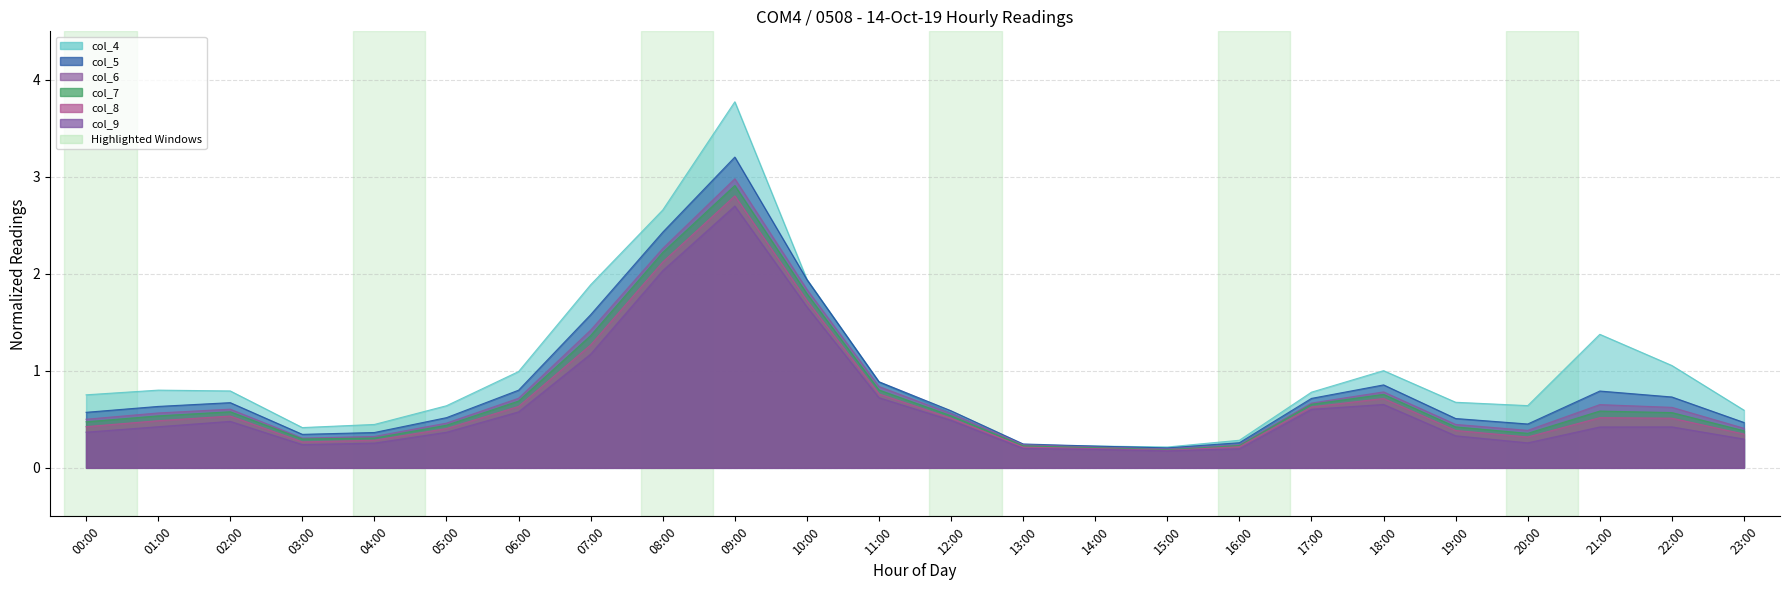

What is the total value across all series at 10:00?

10.9